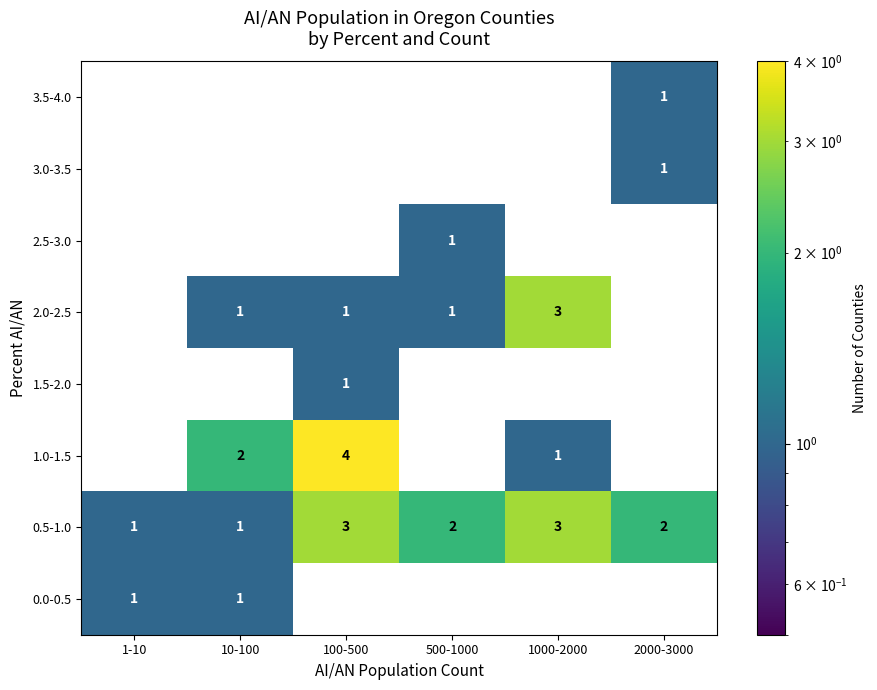

At which category is the sum across all series the highest?

100-500